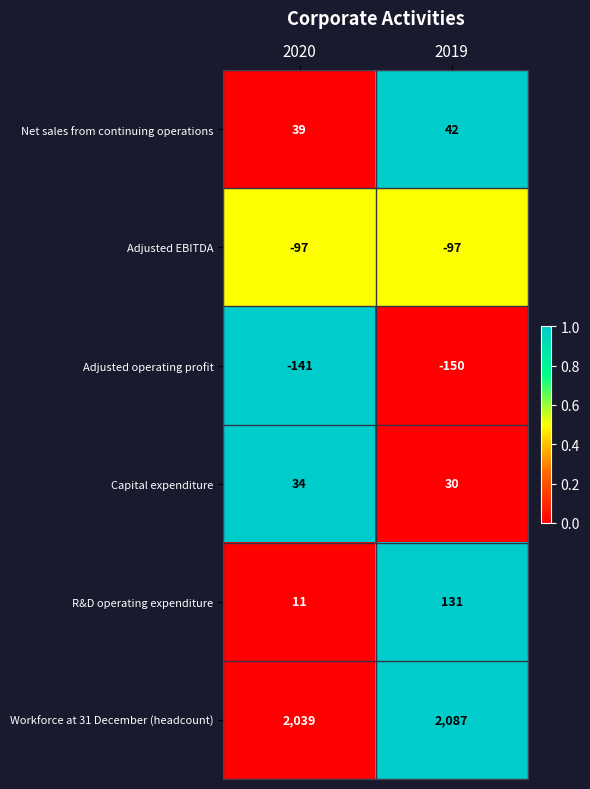

Which series changed the most between 2020 and 2019?

R&D operating expenditure